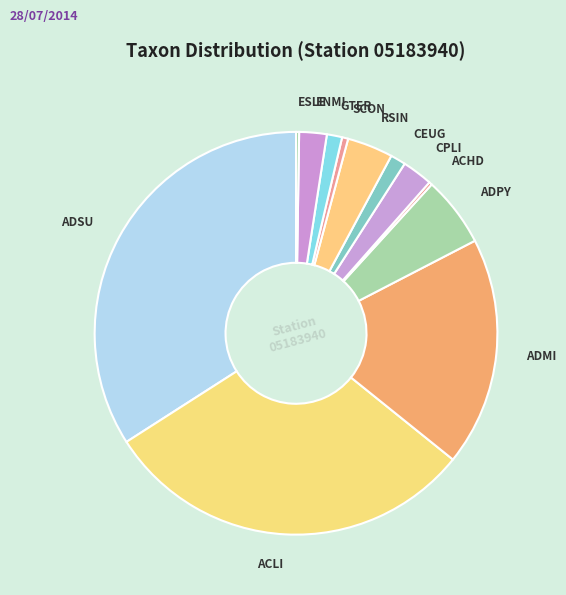

Which slice is the largest?

ADSU